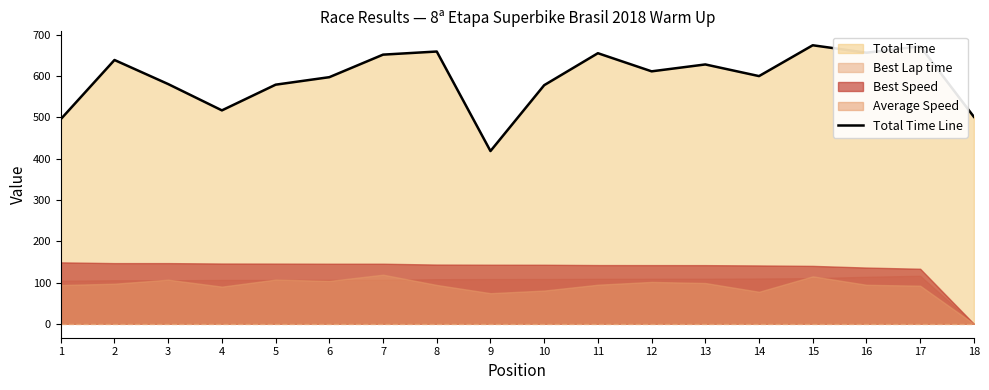

At which label does the data first exceed 611?

2